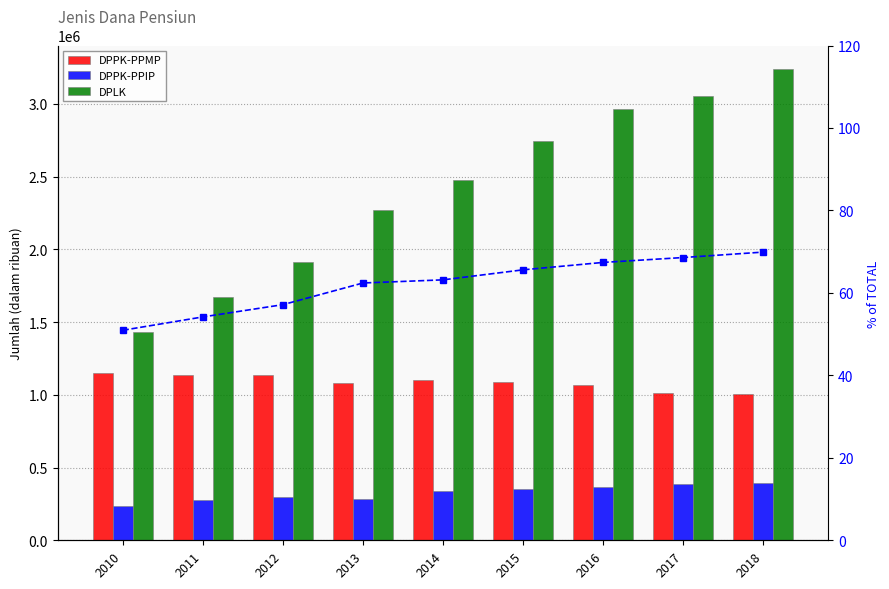

Rank the series by their maximum value, from lowest to highest.

DPLK % of TOTAL, DPPK-PPIP, DPPK-PPMP, DPLK